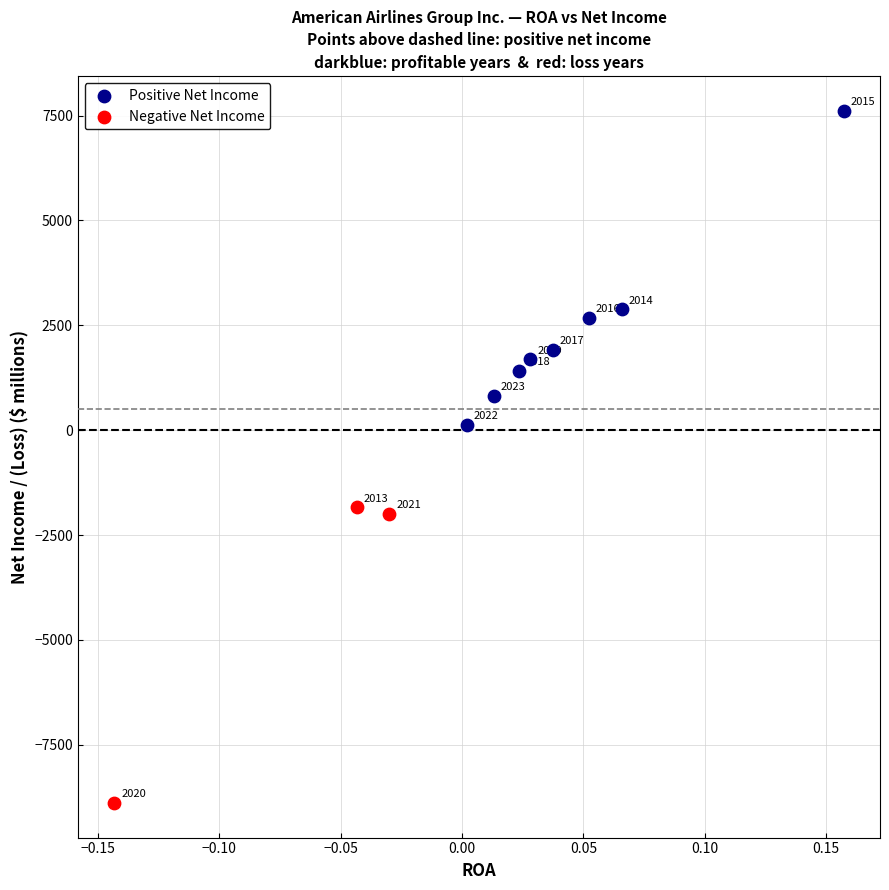

Which series has the widest spread of Y values?

Positive Net Income